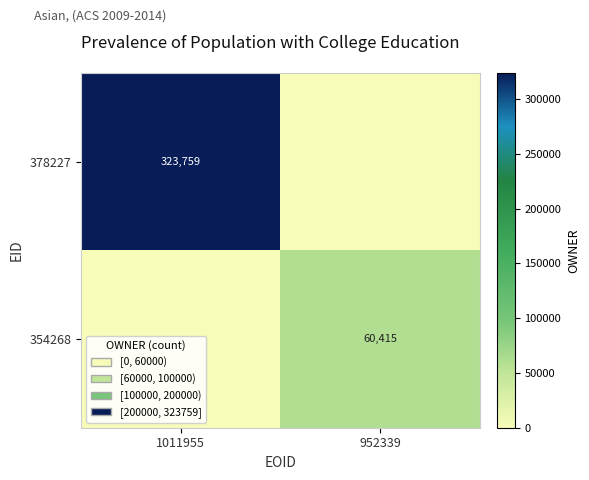

The 354268 series shows 18043 at 952339. True or false?

False